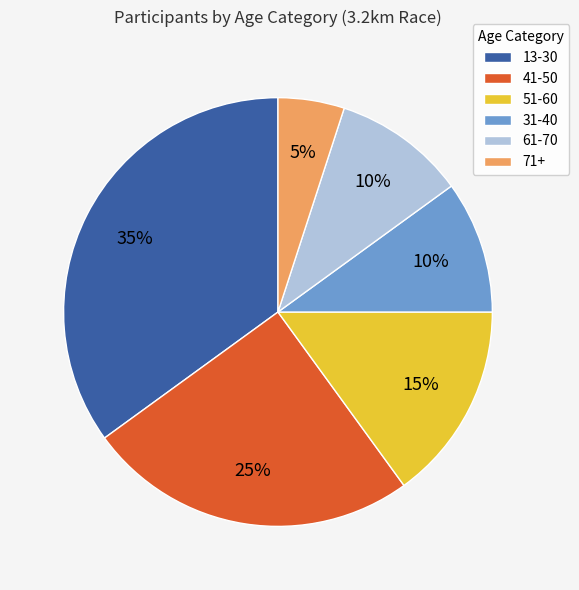

Is it true that 31-40 is 19% of the pie?

False